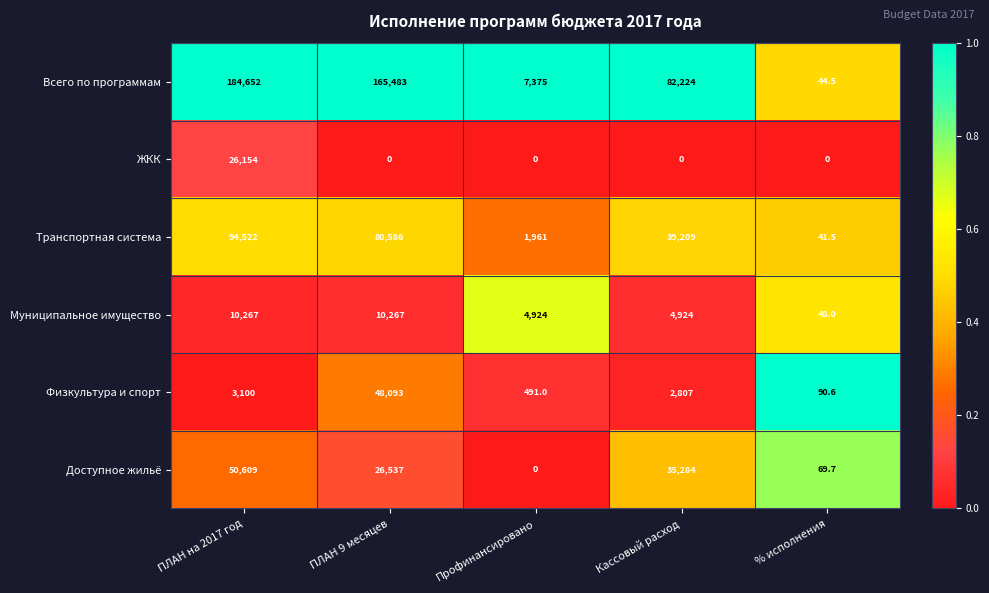

At which label does ЖКК reach its peak?

ПЛАН на 2017 год